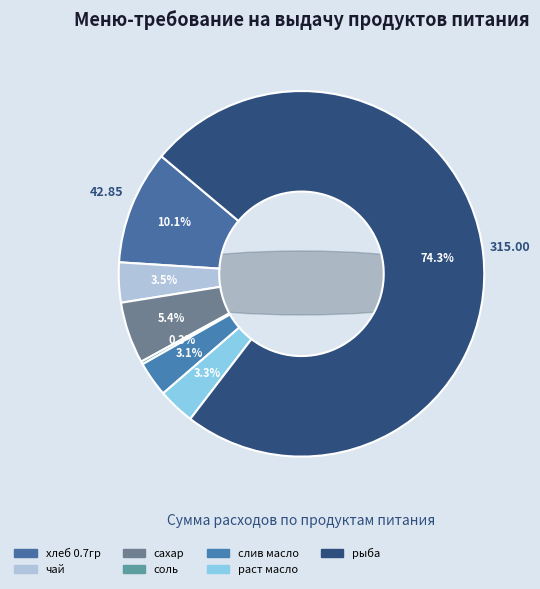

Combined, do раст масло and хлеб 0.7гр account for over 50%?

No